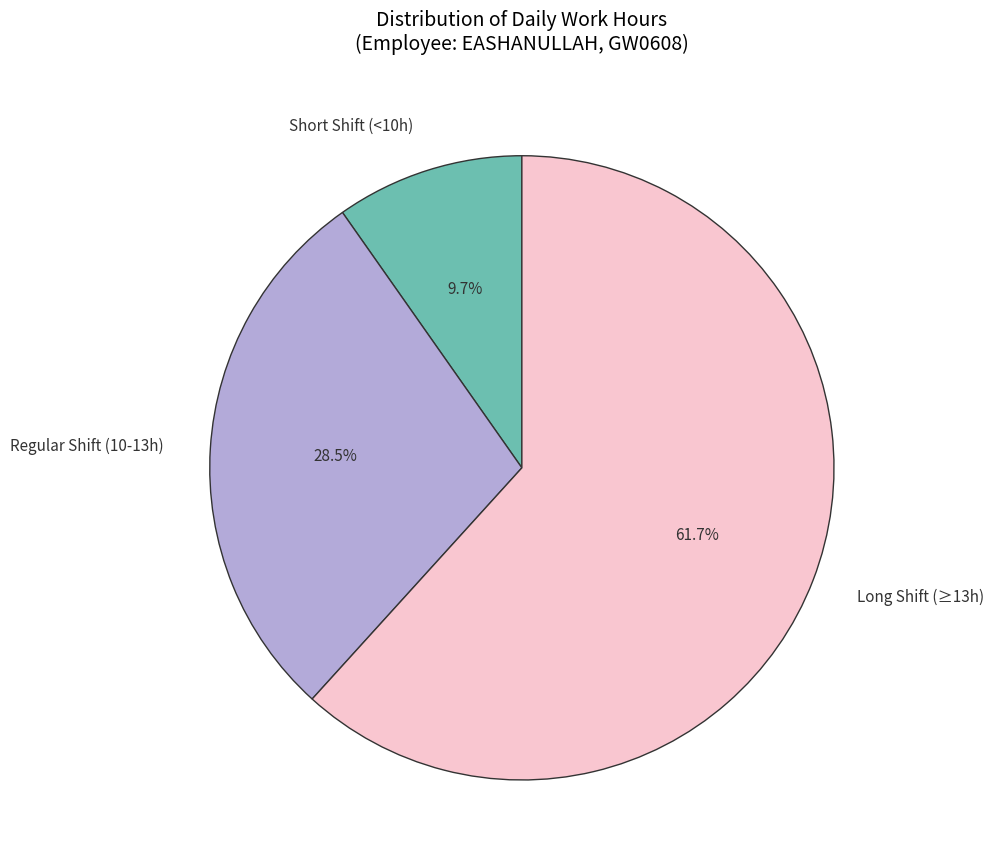

Which category has the biggest portion of the pie?

Long Shift (≥13h)